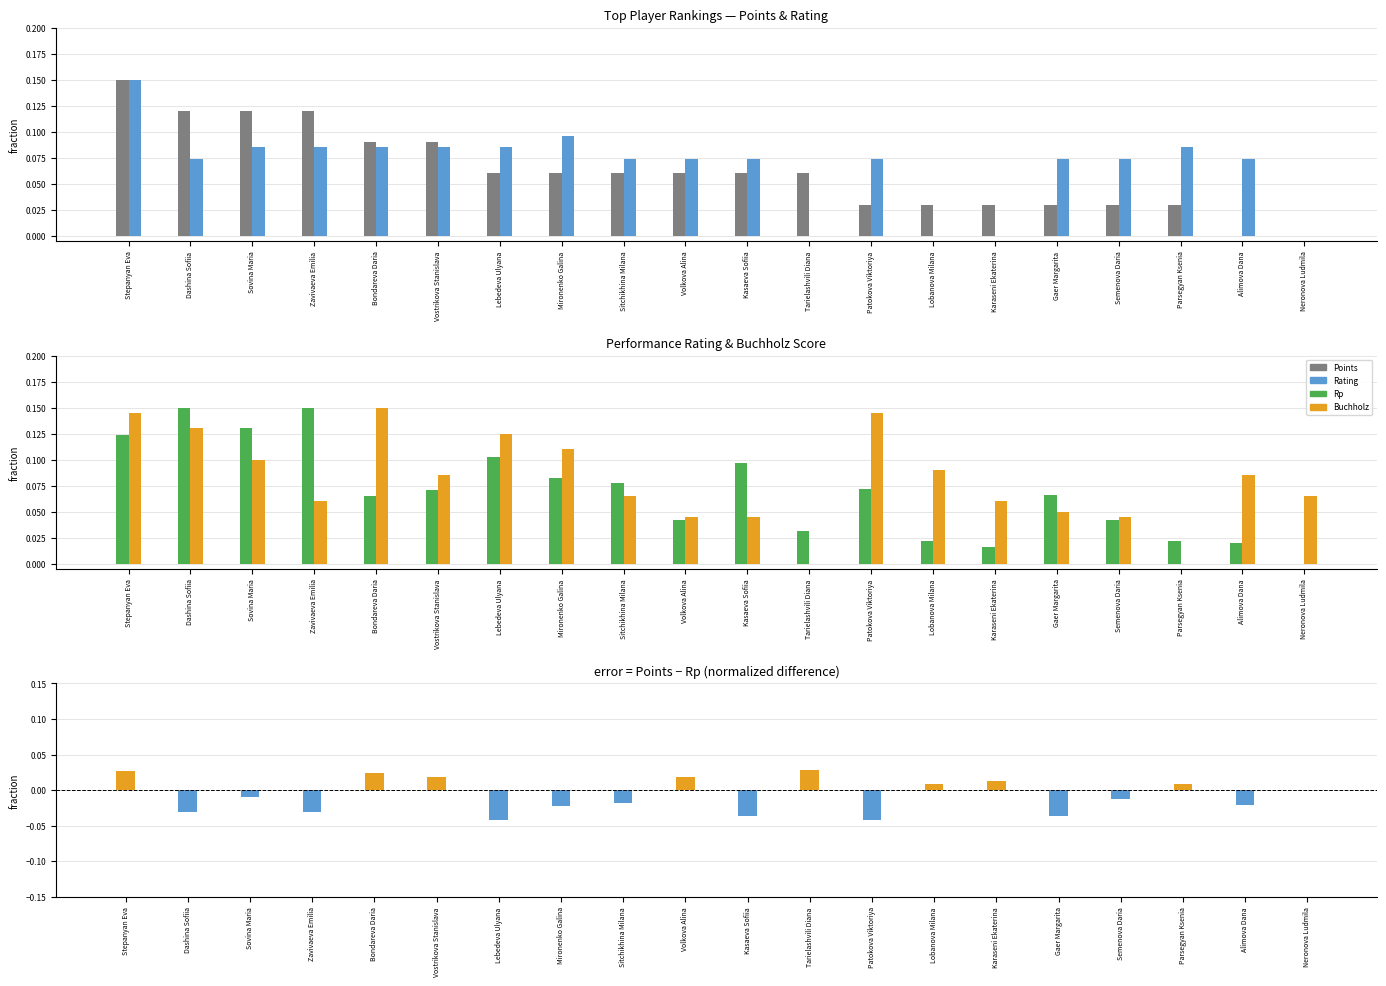

What value does the Points series have at Dashina Sofiia?

0.1